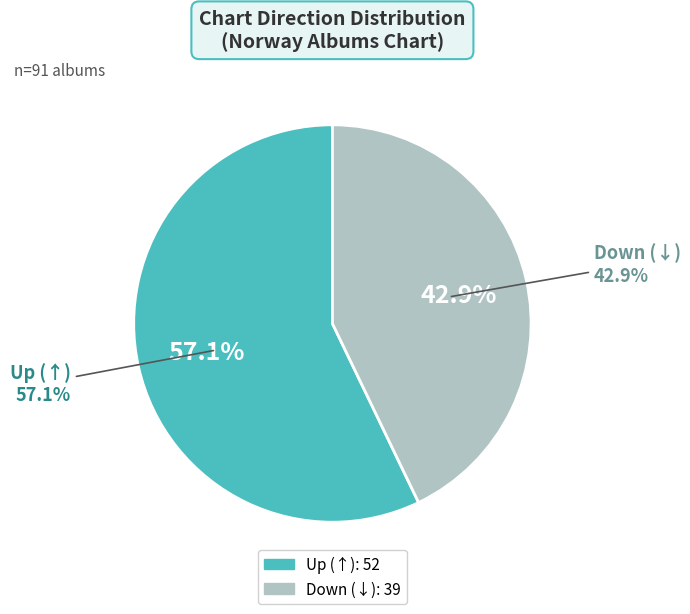

What percentage do up and down together represent?

100.0%